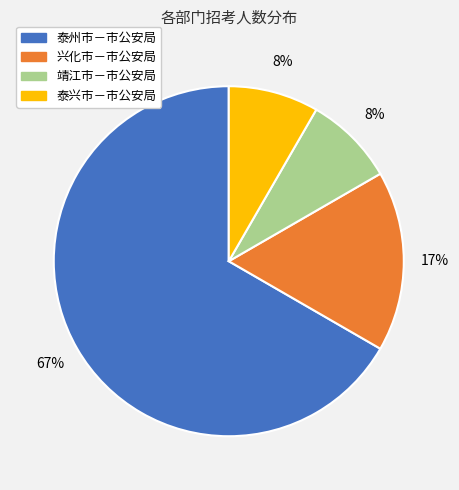

Count the number of slices in the pie.

4